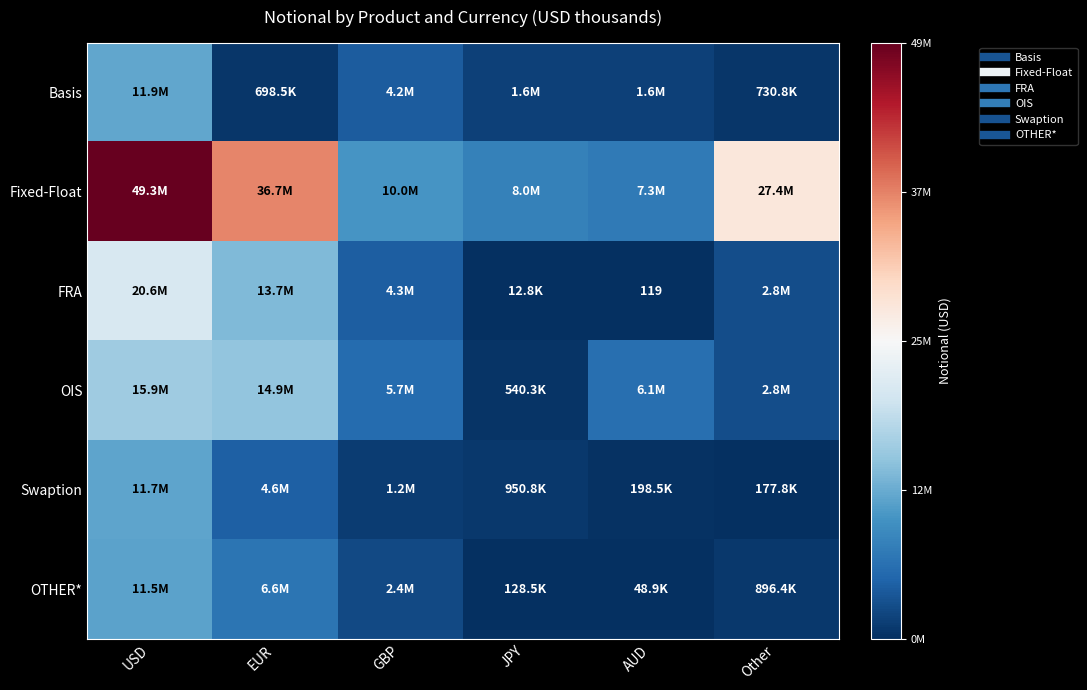

At which label does FRA first exceed 4294356?

USD